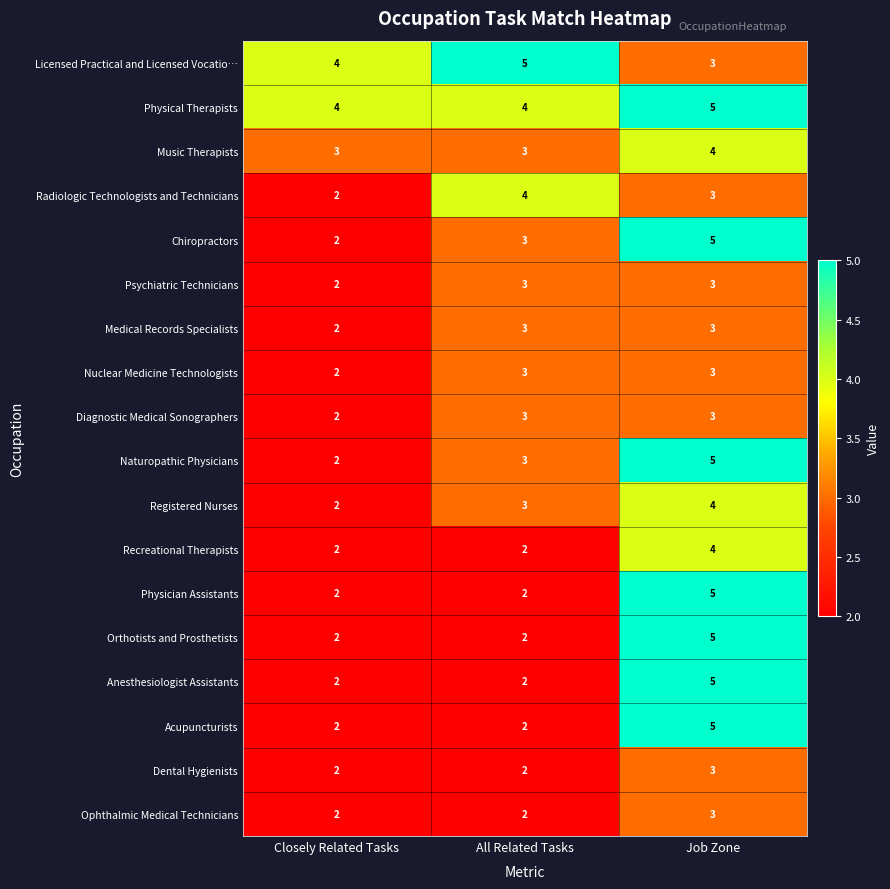

What is the average value of the Medical Records Specialists series?

3